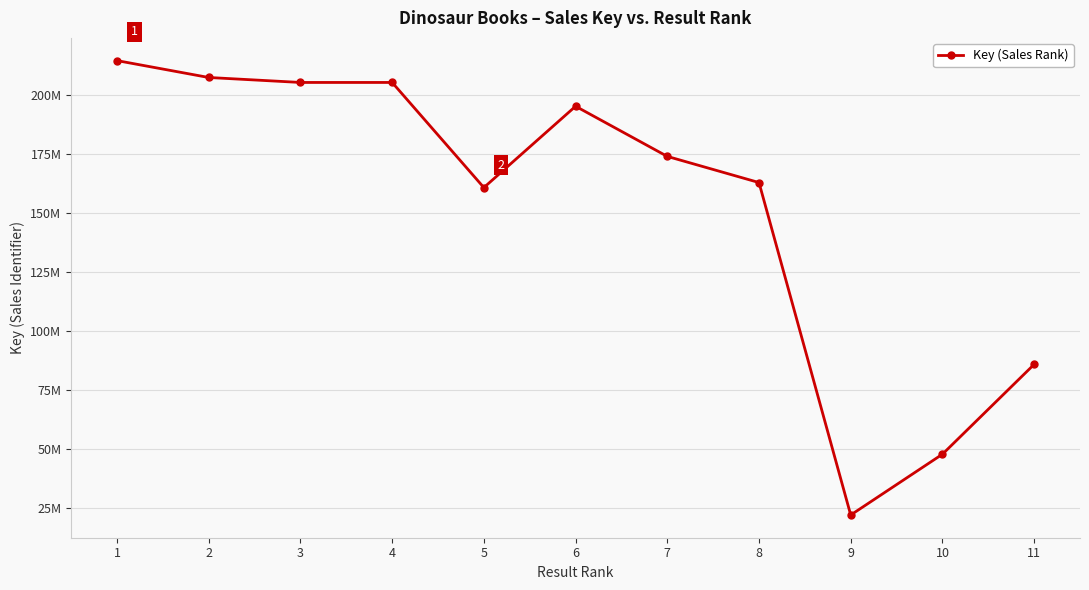

Is this an area chart (filled region under the line)?

No